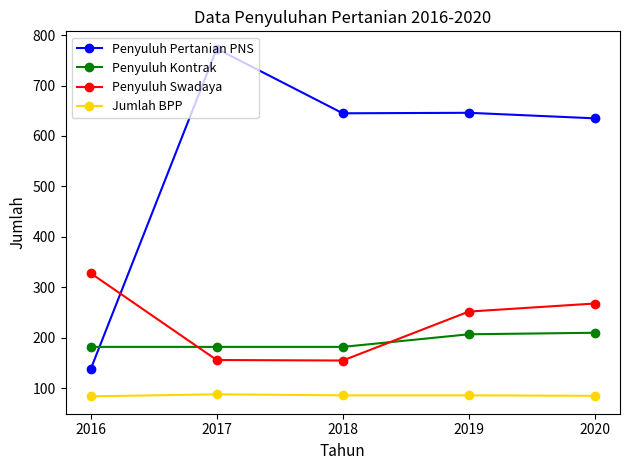

Where is Penyuluh Swadaya nearest to the value 241?

2019